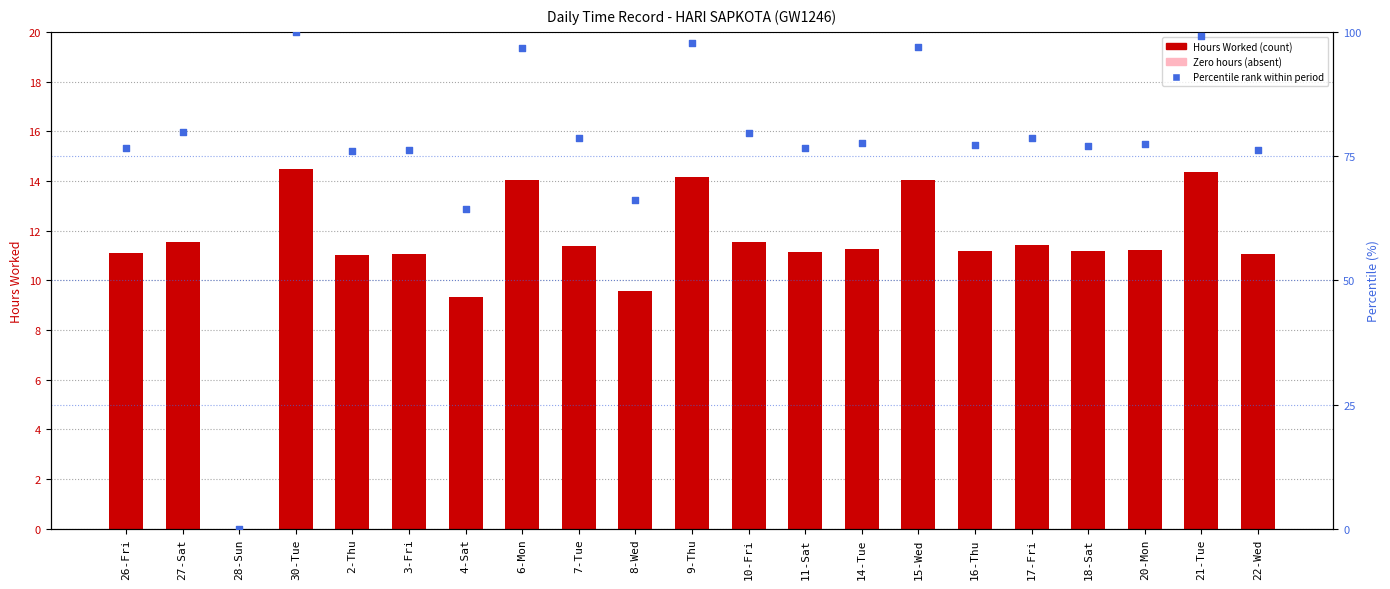

Which series has the widest spread of Y values?

Percentile rank